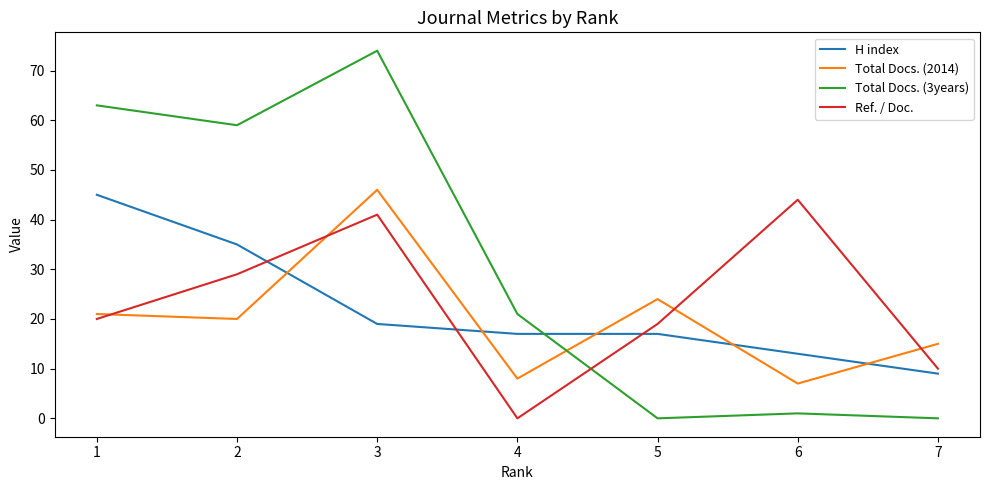

Reading left to right, list all the values displayed in this chart.

H index: 45	35	19	17	17	13	9
Total Docs. (2014): 21	20	46	8	24	7	15
Total Docs. (3years): 63	59	74	21	0	1	0
Ref. / Doc.: 20	29	41	0	19	44	10